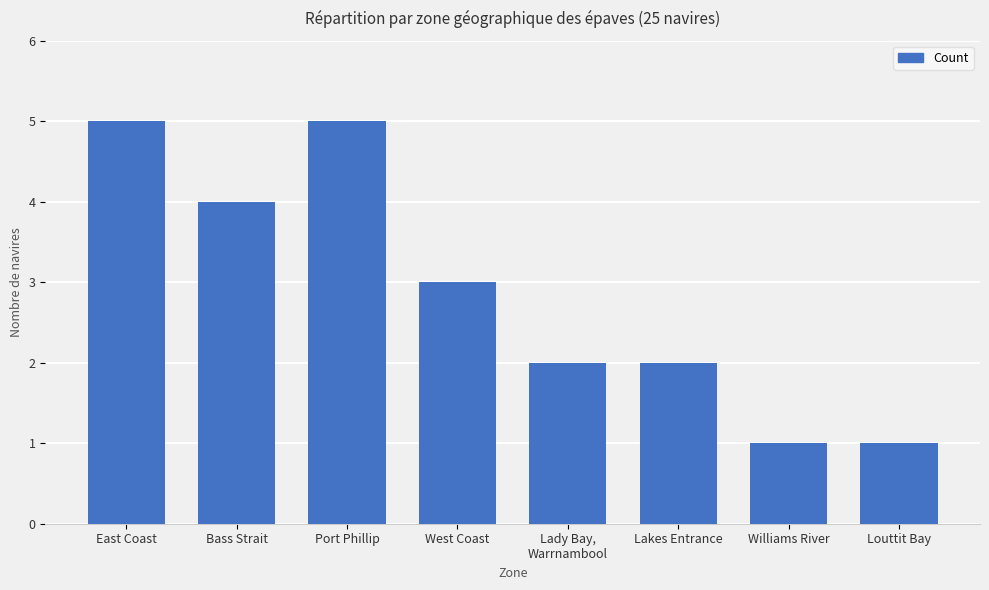

What is the change in value from West Coast to Lady Bay,
Warrnambool?

-1